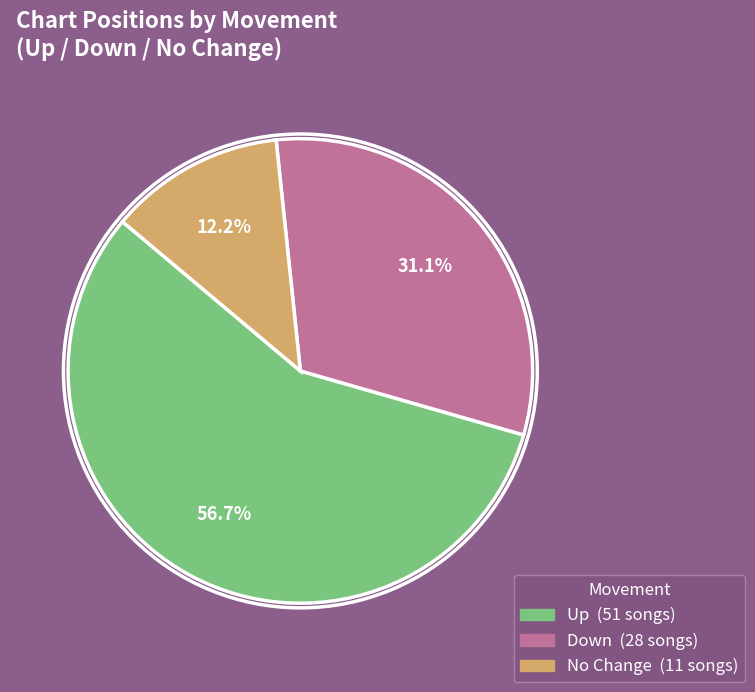

Is there a majority slice in this chart?

Yes